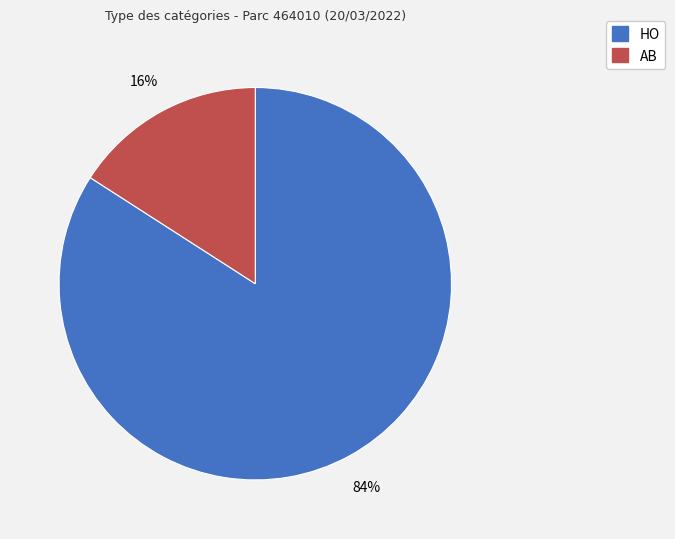

Which has a higher value, HO or AB?

HO